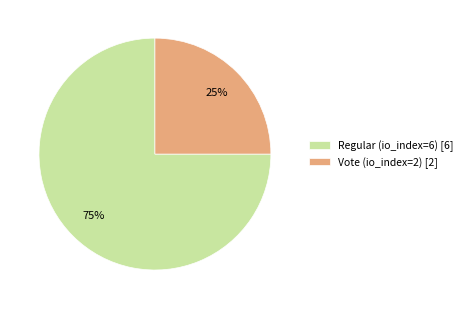

Which slice is the largest?

Regular (io_index=6)